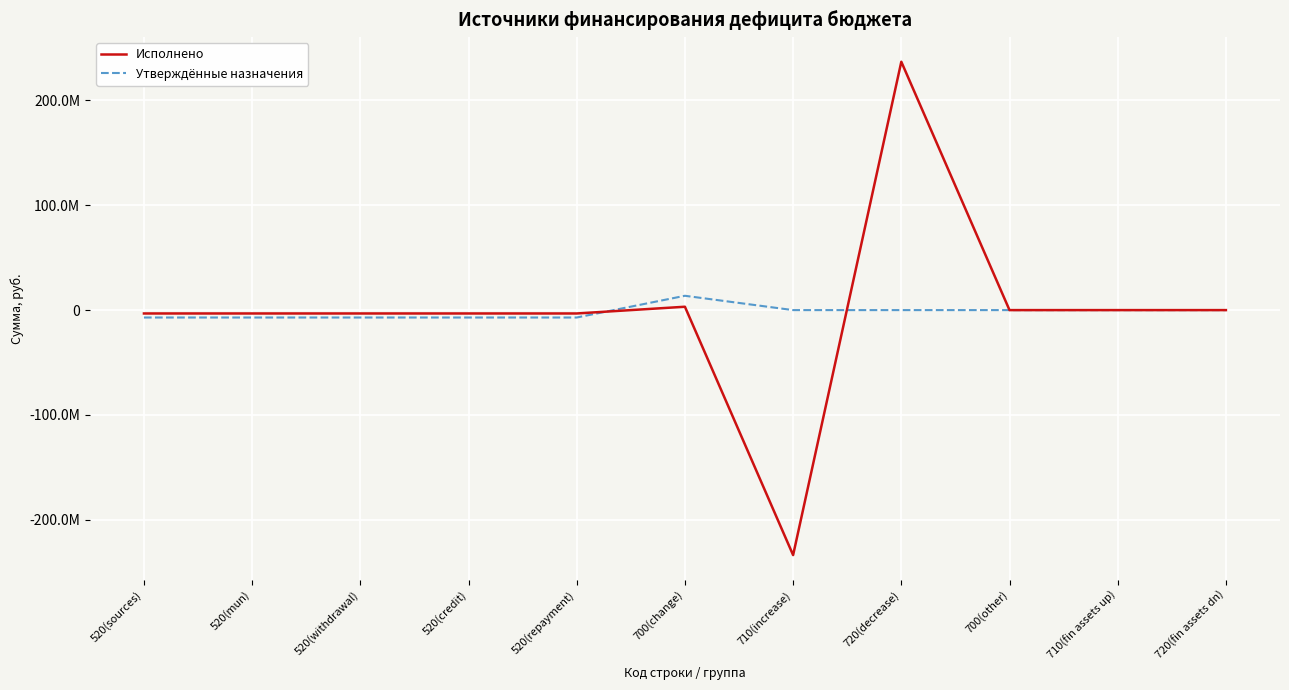

The value of Исполнено at 520(mun) is -3212500.0. True or false?

True